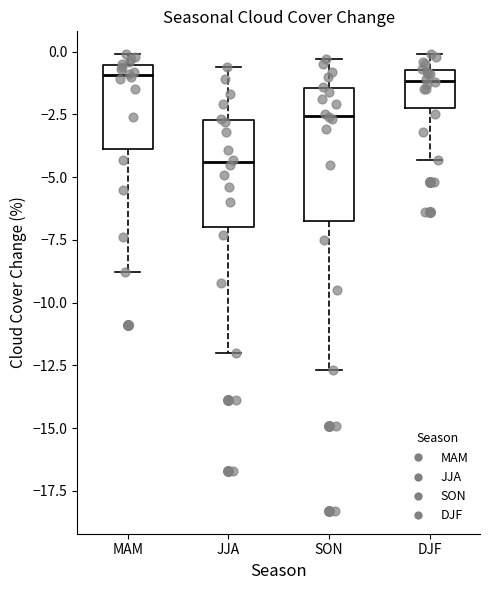

Where does the median line of the box for DJF sit on the y-axis? The values are not printed on the chart, so give them approximately, as read against the axis.

-1.0